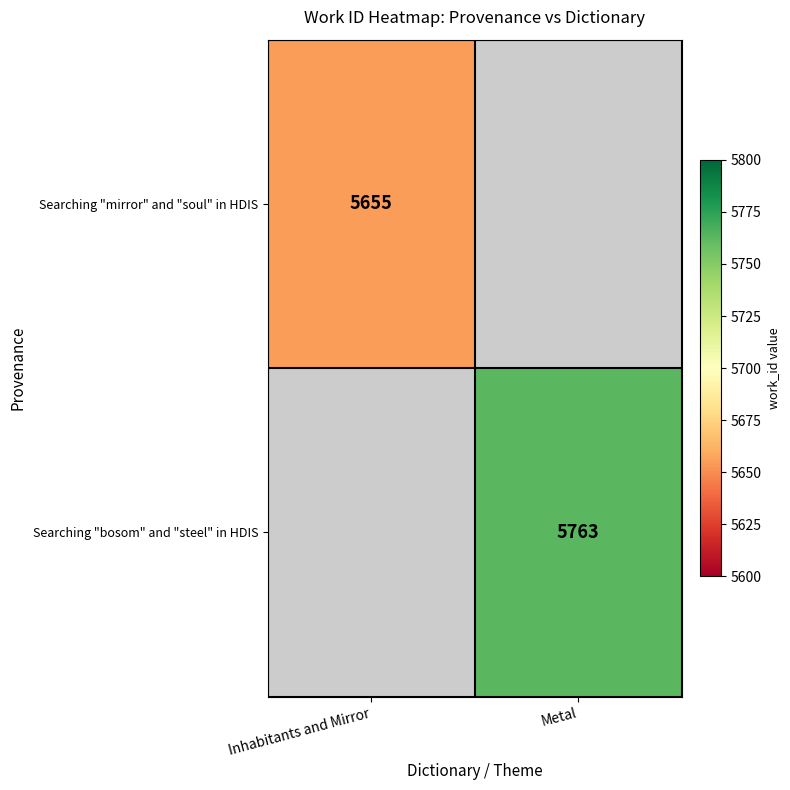

How many data points does each series have?

2